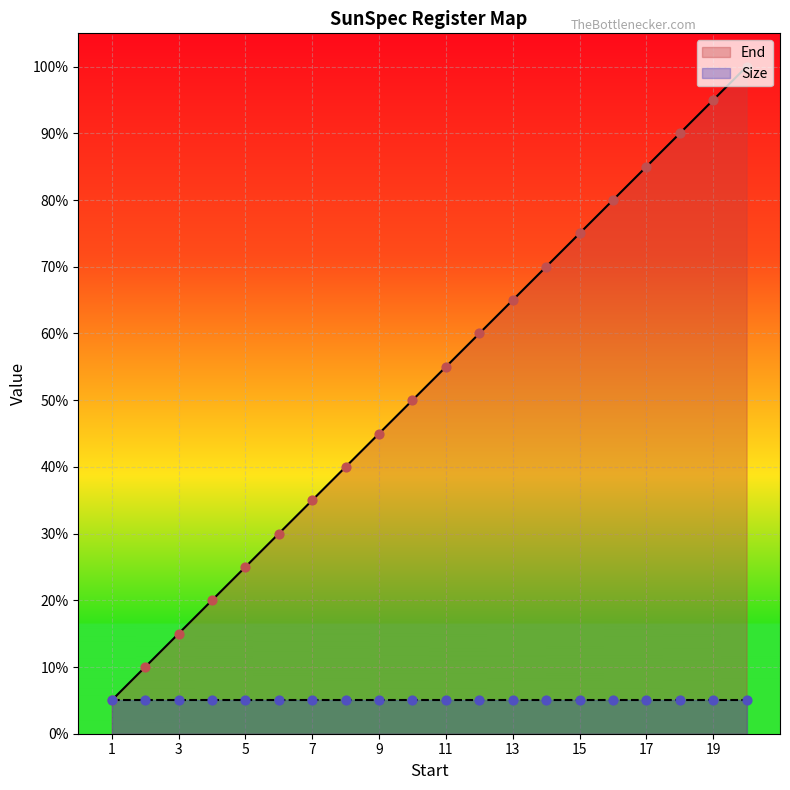

What is the change in value from 7 to 19?

+0.6